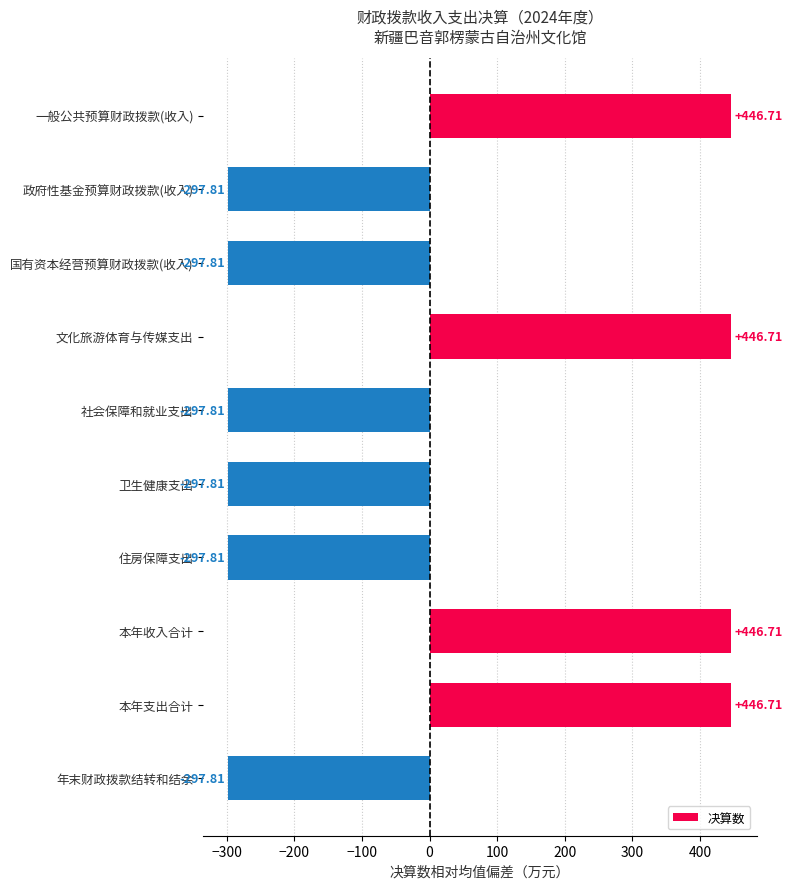

What is the sum of the values at 政府性基金预算财政拨款(收入) and 国有资本经营预算财政拨款(收入)?

-595.6